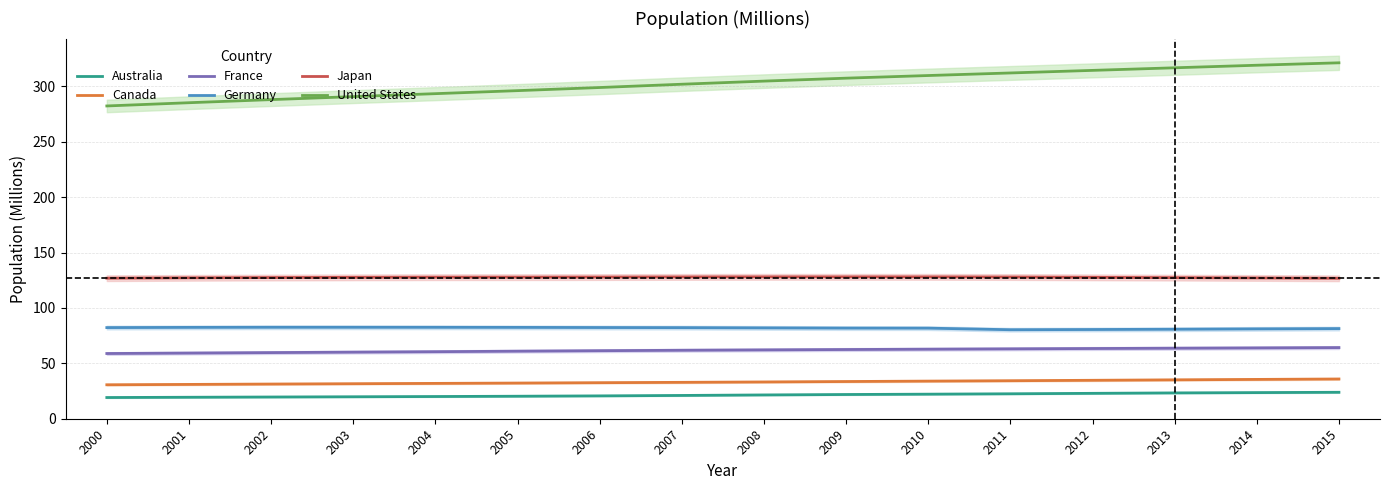

What is the spread (max minus min) of values at 2004?

273.3